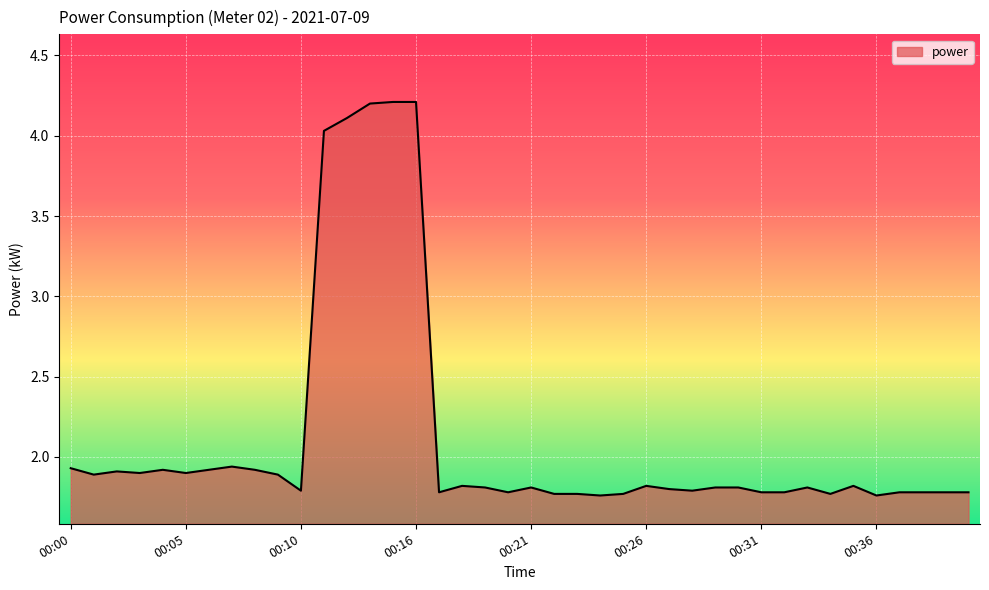

What is the greatest value displayed?

4.2